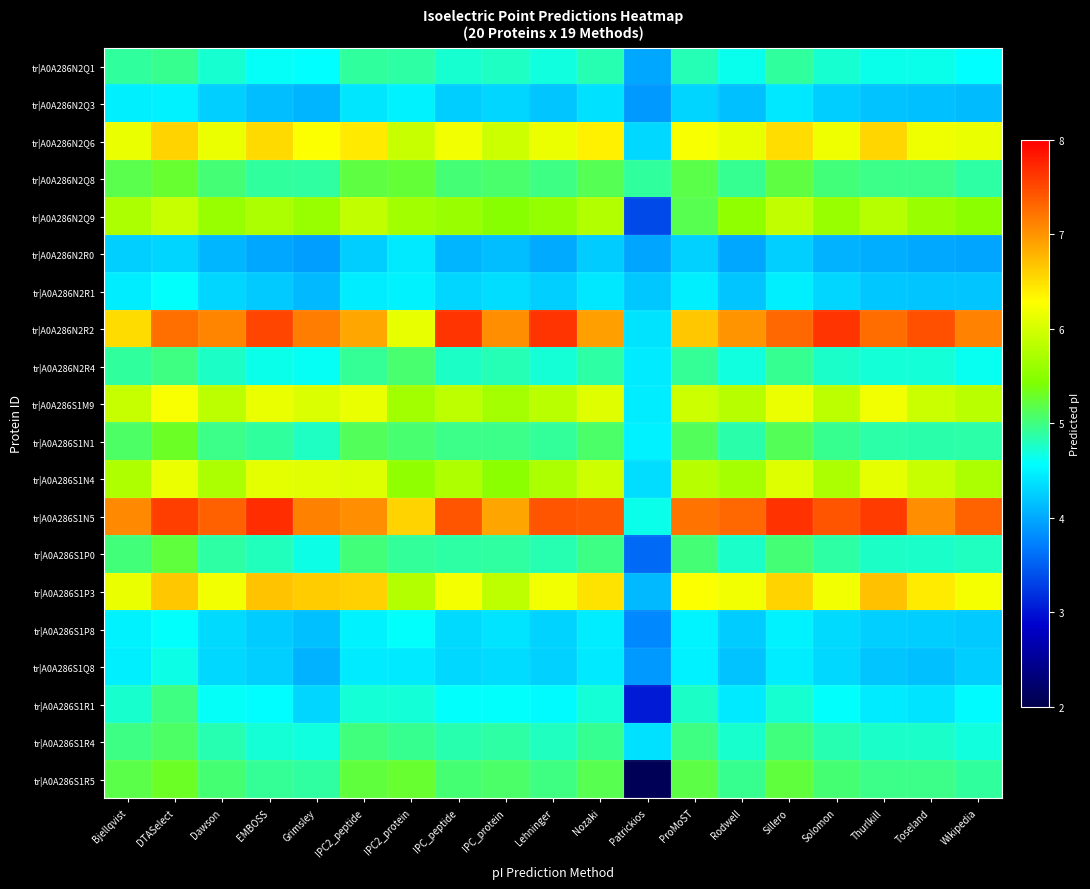

Reading left to right, extract all data points from this chart.

tr|A0A286N2Q1: Bjellqvist=4.9	DTASelect=5.0	Dawson=4.7	EMBOSS=4.6	Grimsley=4.6	IPC2_peptide=4.9	IPC2_protein=4.9	IPC_peptide=4.7	IPC_protein=4.8	Lehninger=4.7	Nozaki=4.8	Patrickios=4.0	ProMoST=4.8	Rodwell=4.6	Sillero=4.9	Solomon=4.7	Thurlkill=4.6	Toseland=4.6	Wikipedia=4.6
tr|A0A286N2Q3: Bjellqvist=4.5	DTASelect=4.5	Dawson=4.3	EMBOSS=4.1	Grimsley=4.1	IPC2_peptide=4.4	IPC2_protein=4.5	IPC_peptide=4.2	IPC_protein=4.3	Lehninger=4.2	Nozaki=4.4	Patrickios=3.9	ProMoST=4.3	Rodwell=4.2	Sillero=4.4	Solomon=4.2	Thurlkill=4.2	Toseland=4.2	Wikipedia=4.1
tr|A0A286N2Q6: Bjellqvist=6.1	DTASelect=6.6	Dawson=6.2	EMBOSS=6.5	Grimsley=6.3	IPC2_peptide=6.4	IPC2_protein=5.9	IPC_peptide=6.2	IPC_protein=5.9	Lehninger=6.2	Nozaki=6.4	Patrickios=4.3	ProMoST=6.2	Rodwell=6.1	Sillero=6.5	Solomon=6.2	Thurlkill=6.5	Toseland=6.2	Wikipedia=6.1
tr|A0A286N2Q8: Bjellqvist=5.2	DTASelect=5.3	Dawson=5.0	EMBOSS=4.9	Grimsley=4.9	IPC2_peptide=5.2	IPC2_protein=5.2	IPC_peptide=5.0	IPC_protein=5.1	Lehninger=5.0	Nozaki=5.1	Patrickios=4.9	ProMoST=5.2	Rodwell=4.9	Sillero=5.2	Solomon=5.0	Thurlkill=5.0	Toseland=5.0	Wikipedia=4.9
tr|A0A286N2Q9: Bjellqvist=5.7	DTASelect=5.9	Dawson=5.6	EMBOSS=5.7	Grimsley=5.6	IPC2_peptide=5.9	IPC2_protein=5.7	IPC_peptide=5.6	IPC_protein=5.5	Lehninger=5.6	Nozaki=5.8	Patrickios=3.4	ProMoST=5.2	Rodwell=5.5	Sillero=5.9	Solomon=5.6	Thurlkill=5.8	Toseland=5.6	Wikipedia=5.5
tr|A0A286N2R0: Bjellqvist=4.3	DTASelect=4.3	Dawson=4.1	EMBOSS=4.0	Grimsley=3.9	IPC2_peptide=4.2	IPC2_protein=4.4	IPC_peptide=4.1	IPC_protein=4.1	Lehninger=4.0	Nozaki=4.2	Patrickios=4.0	ProMoST=4.3	Rodwell=4.0	Sillero=4.3	Solomon=4.1	Thurlkill=4.0	Toseland=4.0	Wikipedia=4.0
tr|A0A286N2R1: Bjellqvist=4.5	DTASelect=4.6	Dawson=4.3	EMBOSS=4.2	Grimsley=4.1	IPC2_peptide=4.5	IPC2_protein=4.5	IPC_peptide=4.3	IPC_protein=4.4	Lehninger=4.3	Nozaki=4.4	Patrickios=4.2	ProMoST=4.5	Rodwell=4.2	Sillero=4.5	Solomon=4.3	Thurlkill=4.2	Toseland=4.2	Wikipedia=4.2
tr|A0A286N2R2: Bjellqvist=6.5	DTASelect=7.2	Dawson=7.1	EMBOSS=7.5	Grimsley=7.1	IPC2_peptide=6.9	IPC2_protein=6.1	IPC_peptide=7.6	IPC_protein=7.0	Lehninger=7.6	Nozaki=6.9	Patrickios=4.4	ProMoST=6.7	Rodwell=7.0	Sillero=7.3	Solomon=7.6	Thurlkill=7.3	Toseland=7.5	Wikipedia=7.1
tr|A0A286N2R4: Bjellqvist=4.9	DTASelect=5.0	Dawson=4.8	EMBOSS=4.6	Grimsley=4.6	IPC2_peptide=4.9	IPC2_protein=5.1	IPC_peptide=4.8	IPC_protein=4.8	Lehninger=4.7	Nozaki=4.9	Patrickios=4.4	ProMoST=4.9	Rodwell=4.7	Sillero=4.9	Solomon=4.7	Thurlkill=4.7	Toseland=4.7	Wikipedia=4.6
tr|A0A286S1M9: Bjellqvist=5.9	DTASelect=6.2	Dawson=5.8	EMBOSS=6.1	Grimsley=6.0	IPC2_peptide=6.1	IPC2_protein=5.7	IPC_peptide=5.9	IPC_protein=5.7	Lehninger=5.8	Nozaki=6.1	Patrickios=4.5	ProMoST=5.9	Rodwell=5.8	Sillero=6.2	Solomon=5.8	Thurlkill=6.2	Toseland=5.9	Wikipedia=5.8
tr|A0A286S1N1: Bjellqvist=5.1	DTASelect=5.3	Dawson=5.0	EMBOSS=4.9	Grimsley=4.8	IPC2_peptide=5.1	IPC2_protein=5.1	IPC_peptide=5.0	IPC_protein=5.0	Lehninger=4.9	Nozaki=5.1	Patrickios=4.5	ProMoST=5.1	Rodwell=4.9	Sillero=5.1	Solomon=5.0	Thurlkill=4.9	Toseland=4.9	Wikipedia=4.9
tr|A0A286S1N4: Bjellqvist=5.7	DTASelect=6.2	Dawson=5.7	EMBOSS=6.1	Grimsley=6.1	IPC2_peptide=6.1	IPC2_protein=5.5	IPC_peptide=5.7	IPC_protein=5.5	Lehninger=5.7	Nozaki=6.0	Patrickios=4.4	ProMoST=5.8	Rodwell=5.7	Sillero=6.1	Solomon=5.7	Thurlkill=6.1	Toseland=5.9	Wikipedia=5.7
tr|A0A286S1N5: Bjellqvist=7.1	DTASelect=7.6	Dawson=7.3	EMBOSS=7.7	Grimsley=7.1	IPC2_peptide=7.0	IPC2_protein=6.6	IPC_peptide=7.4	IPC_protein=6.9	Lehninger=7.4	Nozaki=7.4	Patrickios=4.6	ProMoST=7.2	Rodwell=7.3	Sillero=7.7	Solomon=7.4	Thurlkill=7.6	Toseland=7.0	Wikipedia=7.3
tr|A0A286S1P0: Bjellqvist=5.0	DTASelect=5.2	Dawson=4.9	EMBOSS=4.8	Grimsley=4.7	IPC2_peptide=5.0	IPC2_protein=4.9	IPC_peptide=4.9	IPC_protein=4.9	Lehninger=4.8	Nozaki=5.0	Patrickios=3.6	ProMoST=5.0	Rodwell=4.7	Sillero=5.0	Solomon=4.9	Thurlkill=4.8	Toseland=4.7	Wikipedia=4.8
tr|A0A286S1P3: Bjellqvist=6.1	DTASelect=6.7	Dawson=6.2	EMBOSS=6.7	Grimsley=6.6	IPC2_peptide=6.6	IPC2_protein=5.8	IPC_peptide=6.2	IPC_protein=5.9	Lehninger=6.2	Nozaki=6.5	Patrickios=4.1	ProMoST=6.3	Rodwell=6.2	Sillero=6.6	Solomon=6.2	Thurlkill=6.7	Toseland=6.4	Wikipedia=6.2
tr|A0A286S1P8: Bjellqvist=4.5	DTASelect=4.6	Dawson=4.3	EMBOSS=4.2	Grimsley=4.2	IPC2_peptide=4.5	IPC2_protein=4.6	IPC_peptide=4.3	IPC_protein=4.4	Lehninger=4.3	Nozaki=4.5	Patrickios=3.8	ProMoST=4.5	Rodwell=4.2	Sillero=4.5	Solomon=4.3	Thurlkill=4.3	Toseland=4.2	Wikipedia=4.2
tr|A0A286S1Q8: Bjellqvist=4.5	DTASelect=4.7	Dawson=4.3	EMBOSS=4.3	Grimsley=4.1	IPC2_peptide=4.4	IPC2_protein=4.4	IPC_peptide=4.3	IPC_protein=4.3	Lehninger=4.3	Nozaki=4.4	Patrickios=3.9	ProMoST=4.5	Rodwell=4.2	Sillero=4.5	Solomon=4.3	Thurlkill=4.2	Toseland=4.2	Wikipedia=4.2
tr|A0A286S1R1: Bjellqvist=4.7	DTASelect=5.0	Dawson=4.6	EMBOSS=4.6	Grimsley=4.3	IPC2_peptide=4.7	IPC2_protein=4.7	IPC_peptide=4.6	IPC_protein=4.6	Lehninger=4.5	Nozaki=4.7	Patrickios=3.0	ProMoST=4.8	Rodwell=4.4	Sillero=4.7	Solomon=4.6	Thurlkill=4.4	Toseland=4.4	Wikipedia=4.5
tr|A0A286S1R4: Bjellqvist=5.0	DTASelect=5.1	Dawson=4.8	EMBOSS=4.7	Grimsley=4.7	IPC2_peptide=5.0	IPC2_protein=5.0	IPC_peptide=4.8	IPC_protein=4.9	Lehninger=4.8	Nozaki=4.9	Patrickios=4.4	ProMoST=5.0	Rodwell=4.7	Sillero=5.0	Solomon=4.8	Thurlkill=4.7	Toseland=4.7	Wikipedia=4.7
tr|A0A286S1R5: Bjellqvist=5.2	DTASelect=5.3	Dawson=5.0	EMBOSS=4.9	Grimsley=4.9	IPC2_peptide=5.2	IPC2_protein=5.3	IPC_peptide=5.0	IPC_protein=5.1	Lehninger=5.0	Nozaki=5.2	Patrickios=2.1	ProMoST=5.2	Rodwell=5.0	Sillero=5.2	Solomon=5.0	Thurlkill=5.0	Toseland=5.0	Wikipedia=4.9